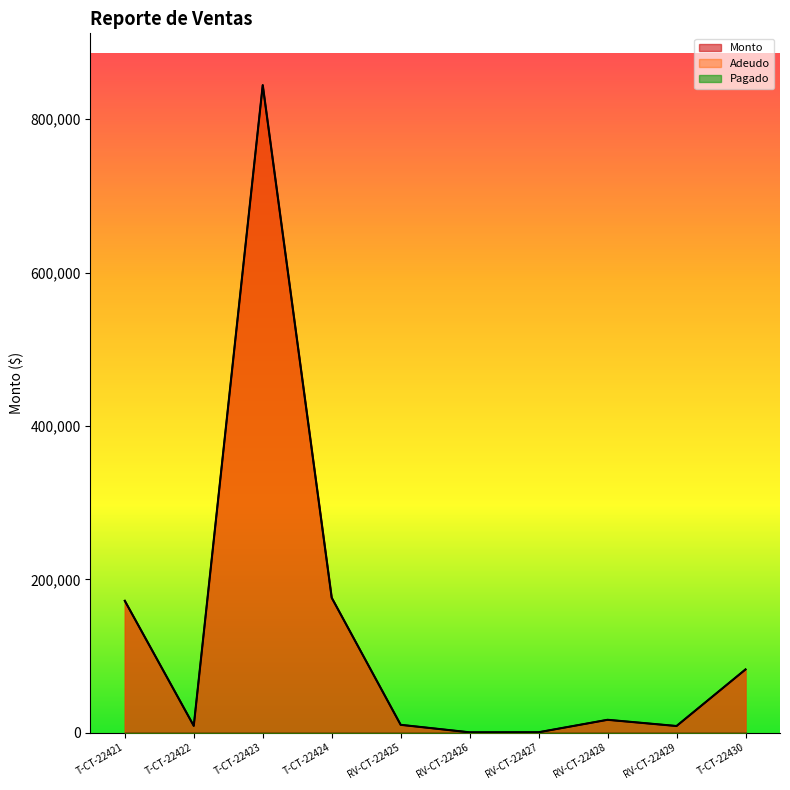

What is the difference between the maximum and second lowest values in the Monto series?

843980.8